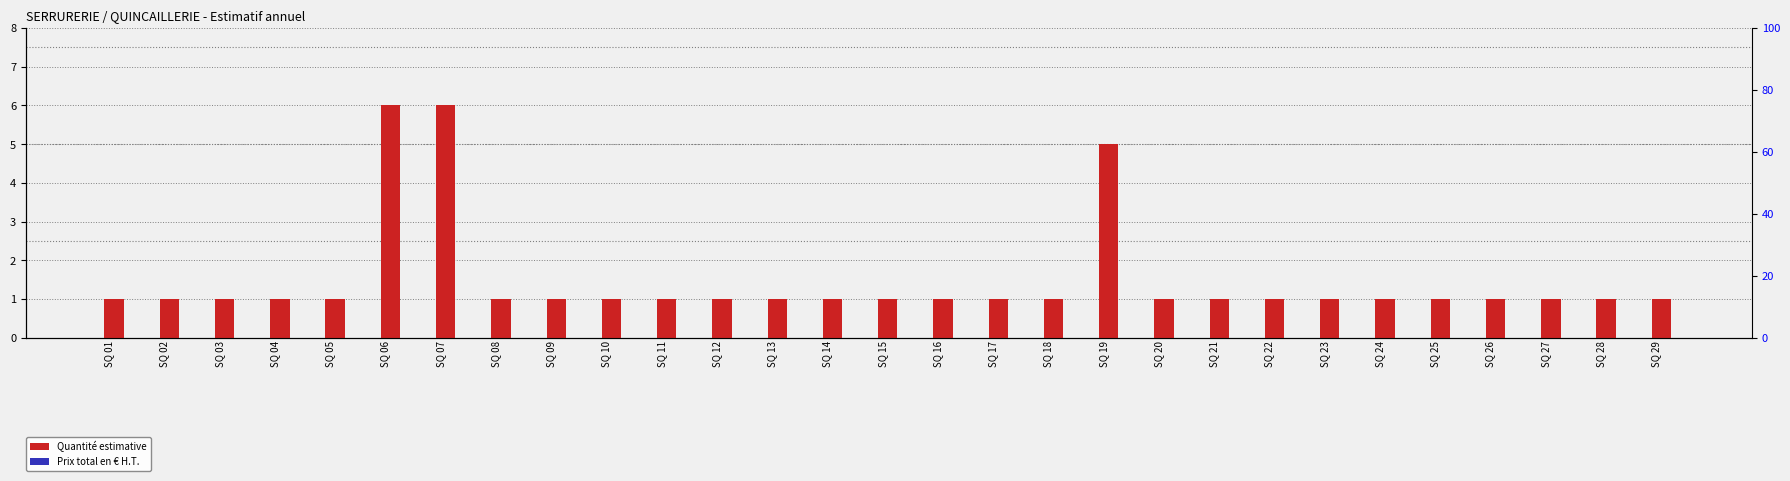

At which label is Prix total en € H.T. closest to 0?

SQ 01